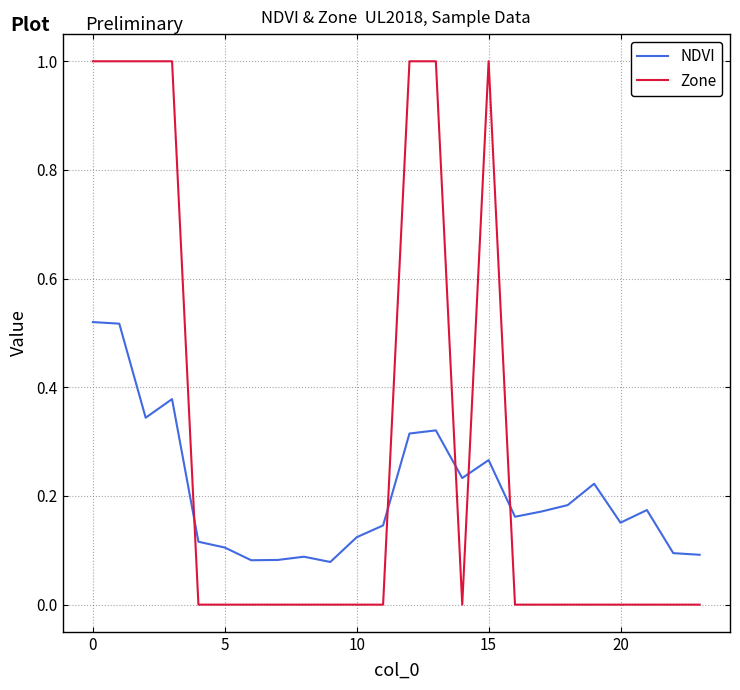

What is the greatest value displayed?

1.0